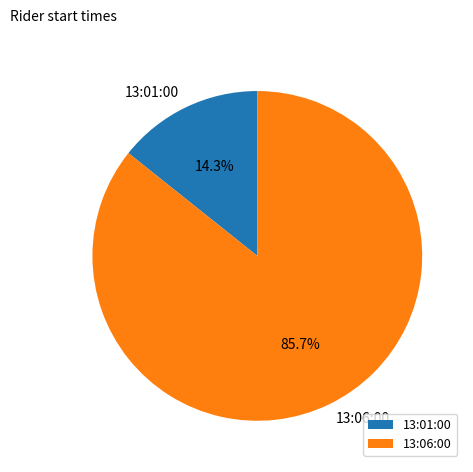

Does any single category account for the majority?

Yes